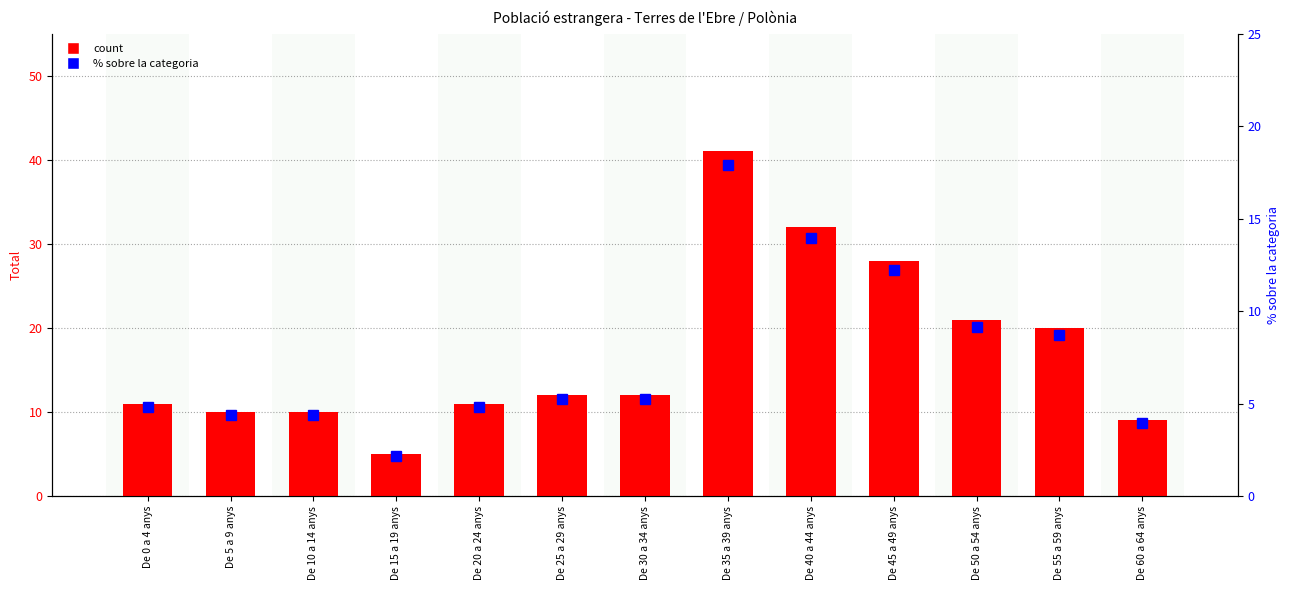

What is the difference between the maximum and minimum values in the % sobre la categoria series?

15.7